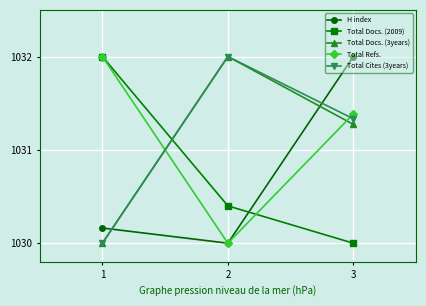

How many values in the Total Refs. series exceed 1031?

2